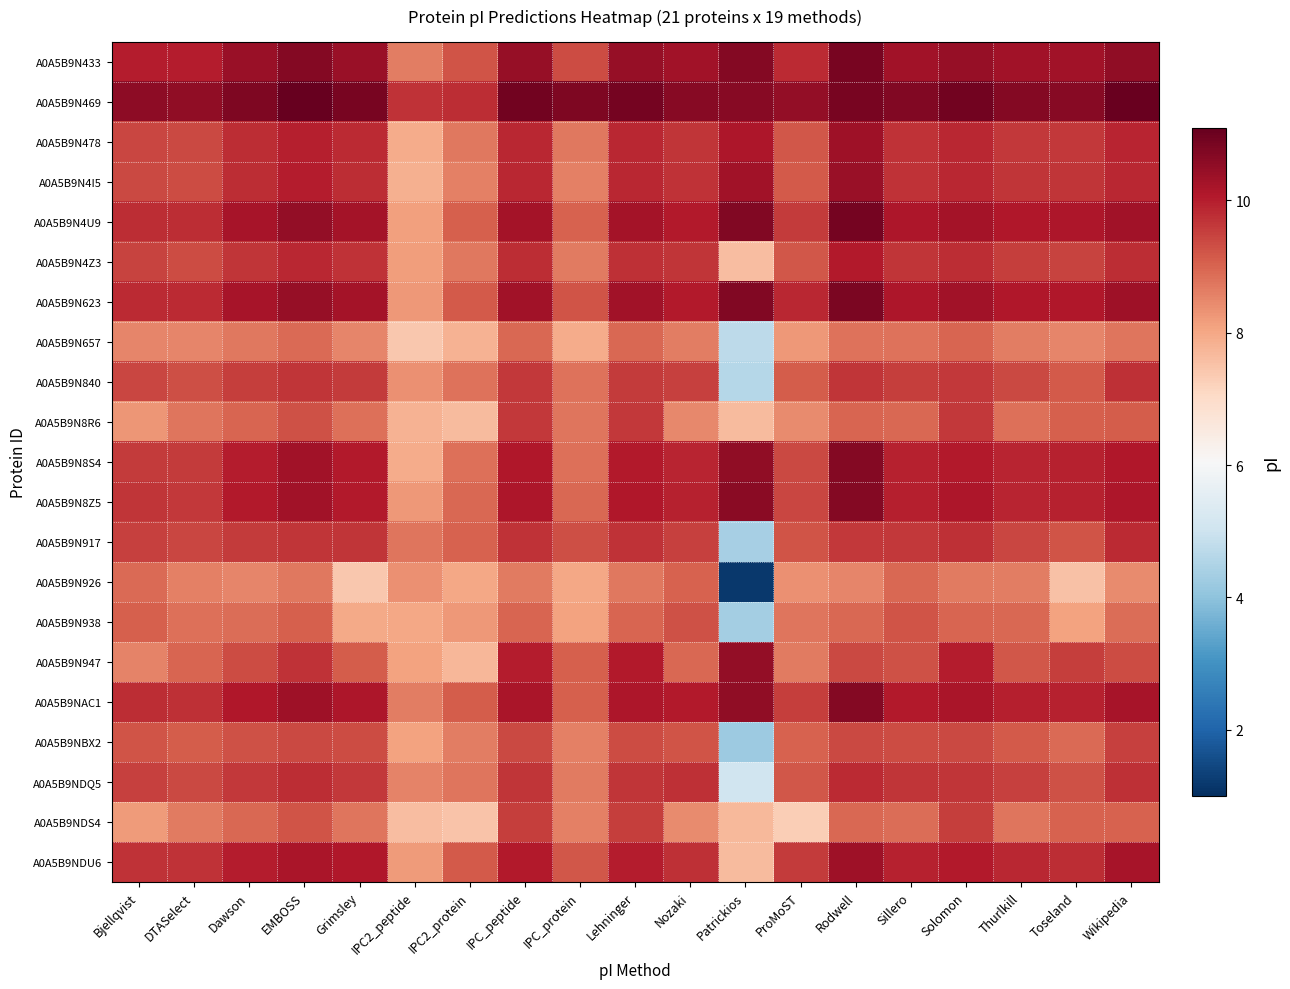

Count the number of categories in the chart.

19